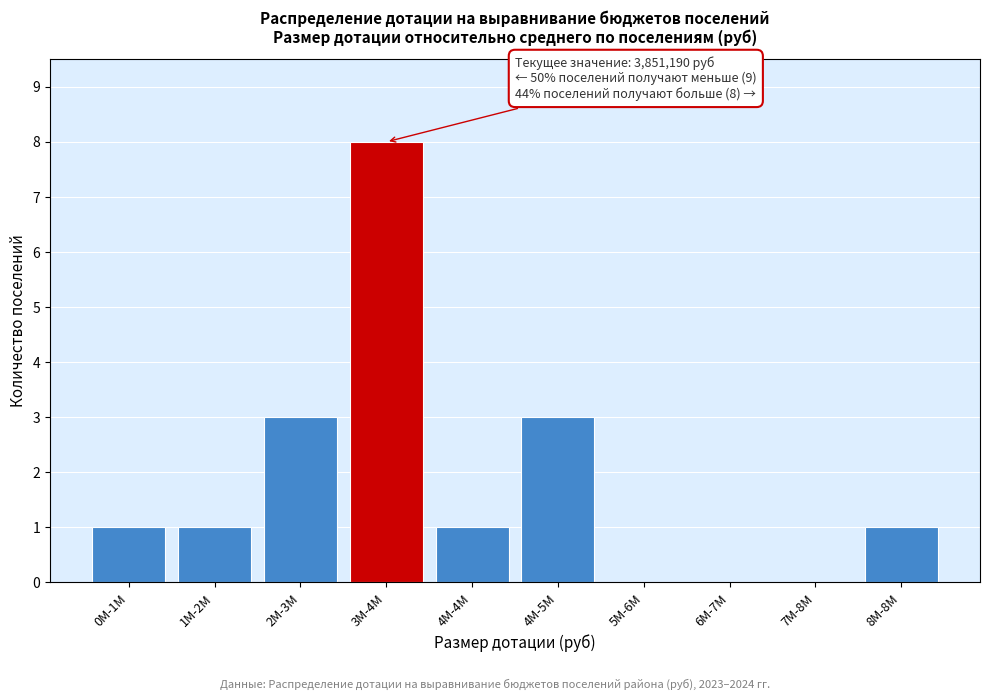

Reading right to left, transcribe all the data shown in this chart.

8M-8M=1	7M-8M=0	6M-7M=0	5M-6M=0	4M-5M=3	4M-4M=1	3M-4M=8	2M-3M=3	1M-2M=1	0M-1M=1